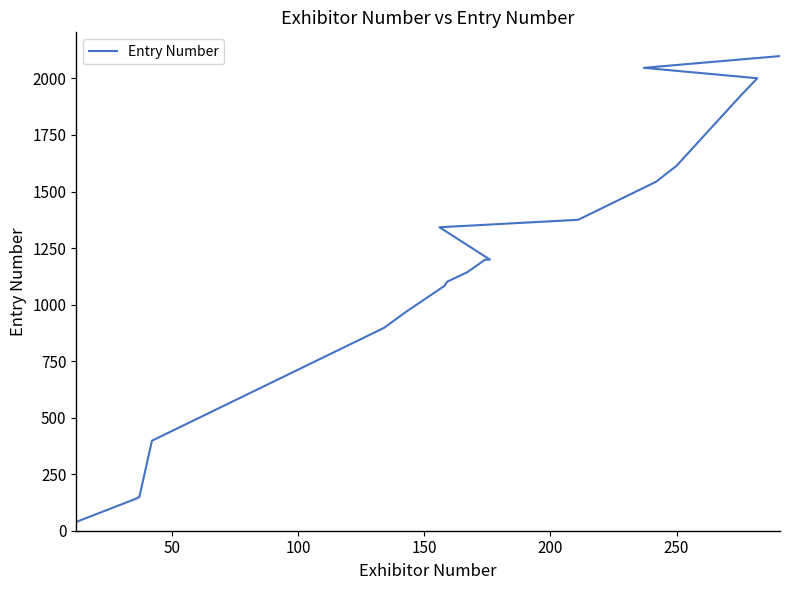

How many values are below 1199?

10